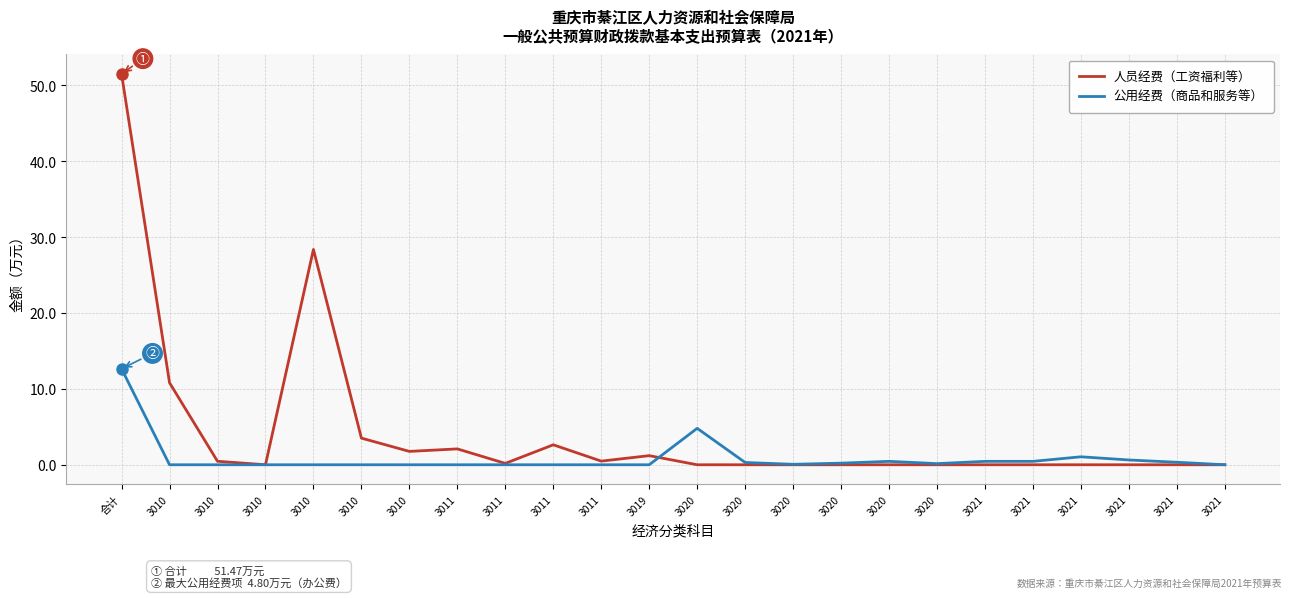

Is this an area chart (filled region under the line)?

No